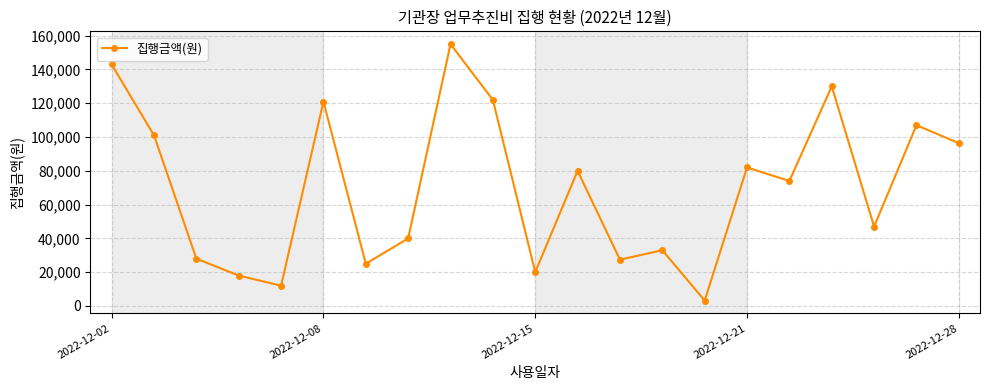

What is the sum of all values?

1465000